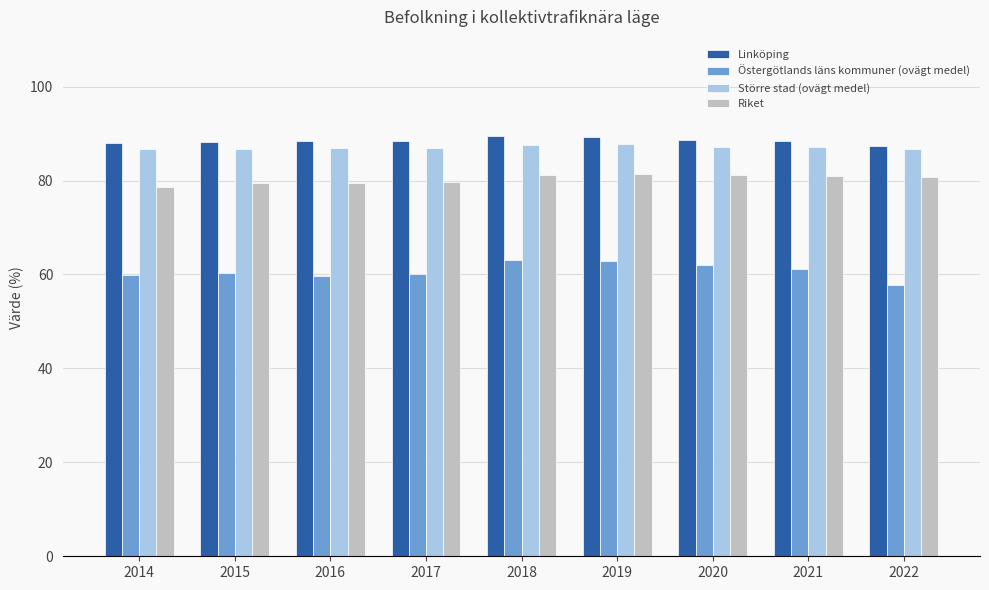

What is the sum of all Linköping values?

796.3